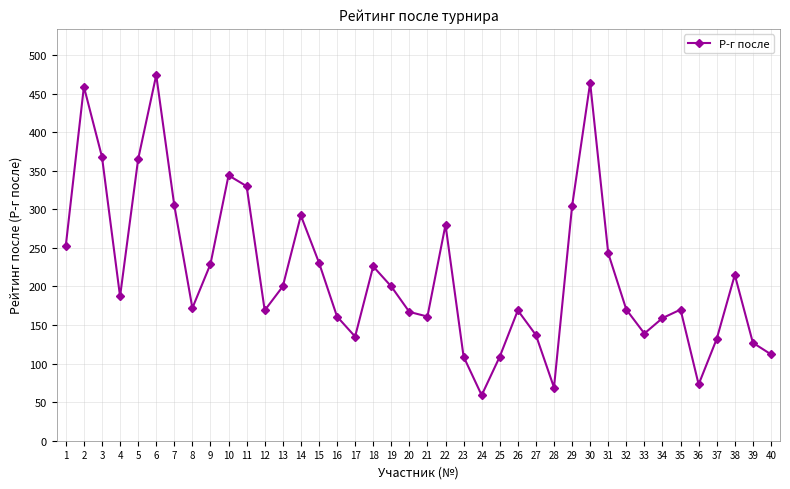

What is the change in value from 17 to 29?

+169